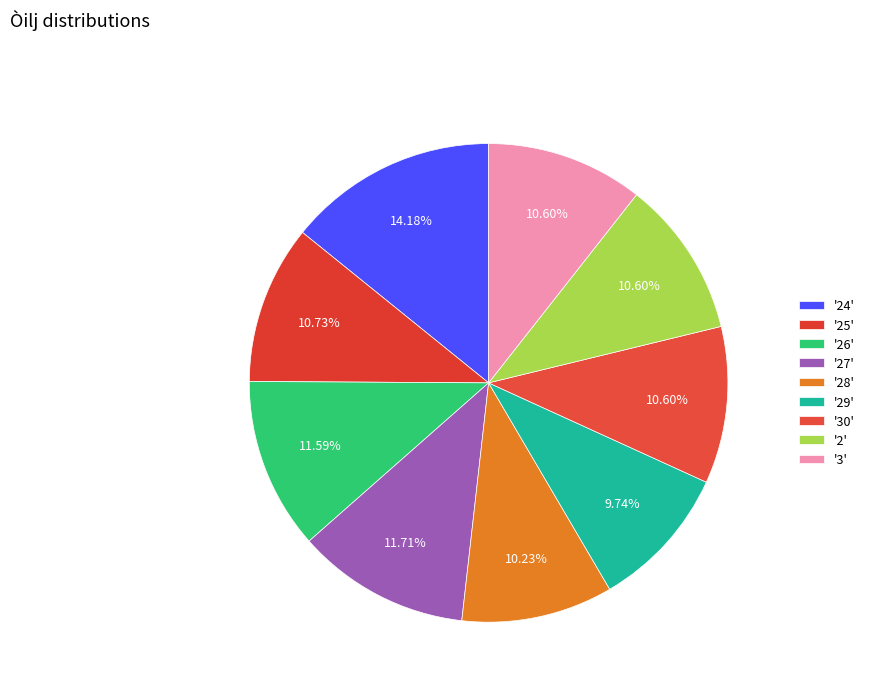

Is there any slice that represents more than half of the pie?

No